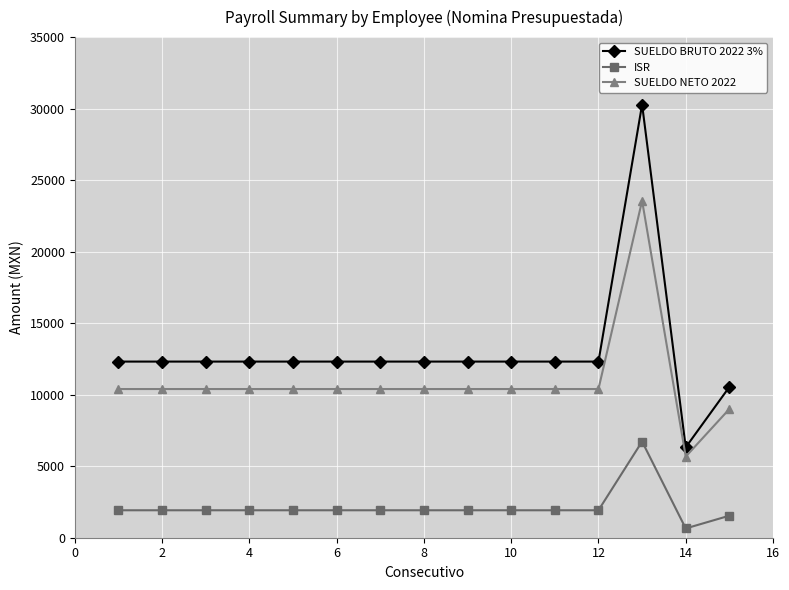

Rank the series by their average value, from lowest to highest.

ISR, SUELDO NETO 2022, SUELDO BRUTO 2022 3%